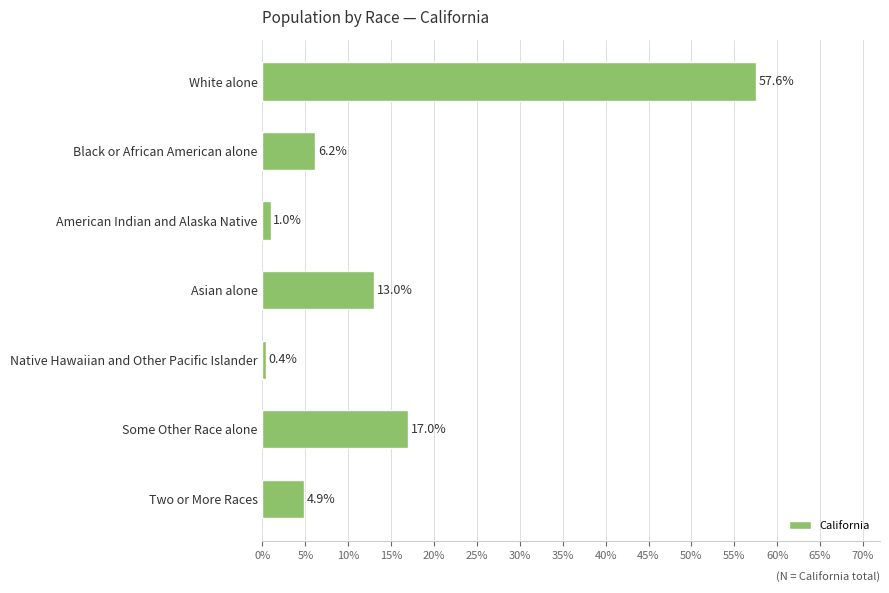

What position from the bottom is White alone?

7